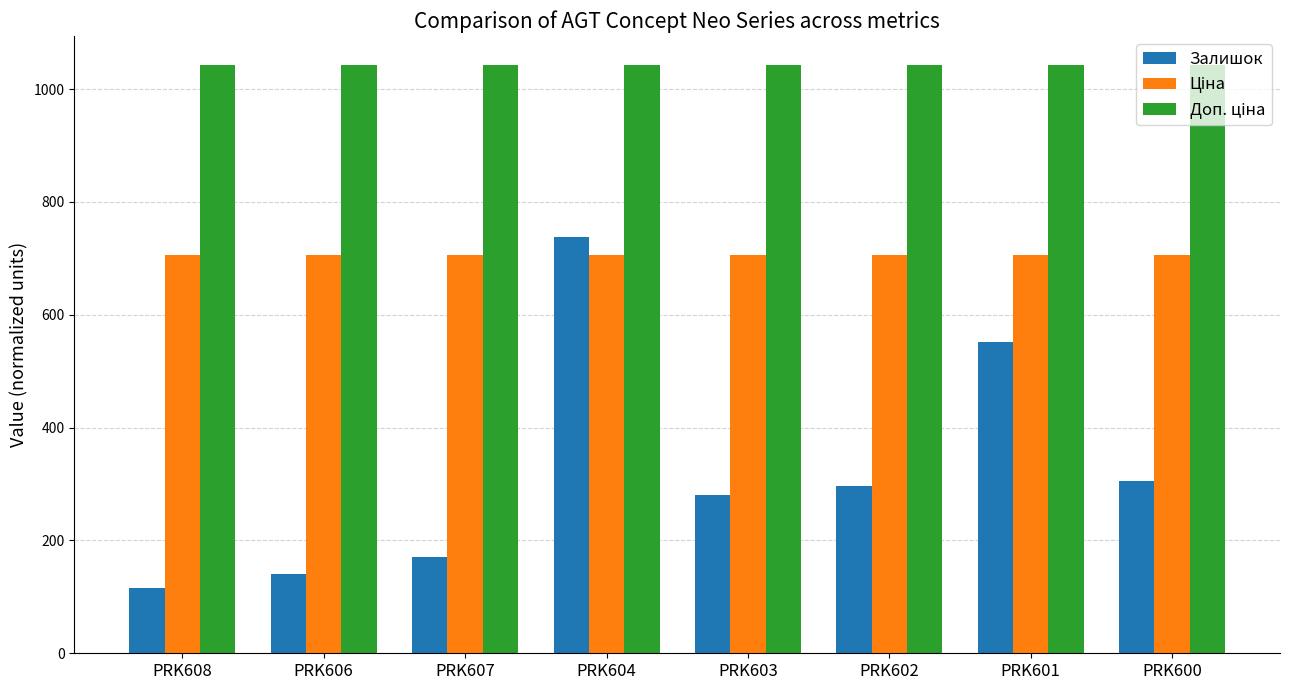

Is it true that Залишок equals 175.0 at PRK603?

False